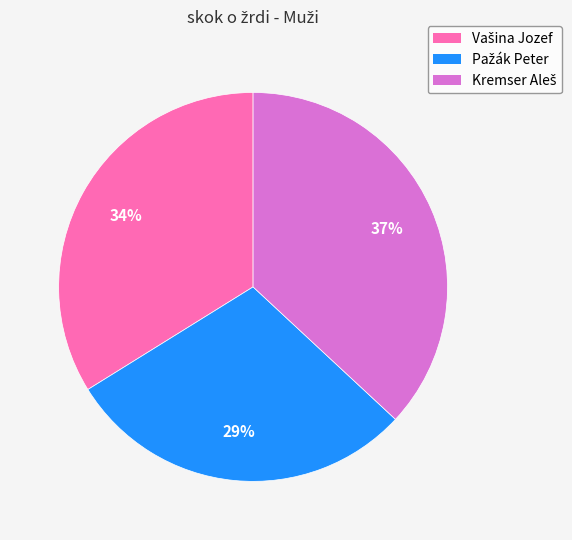

Is there any slice that represents more than half of the pie?

No